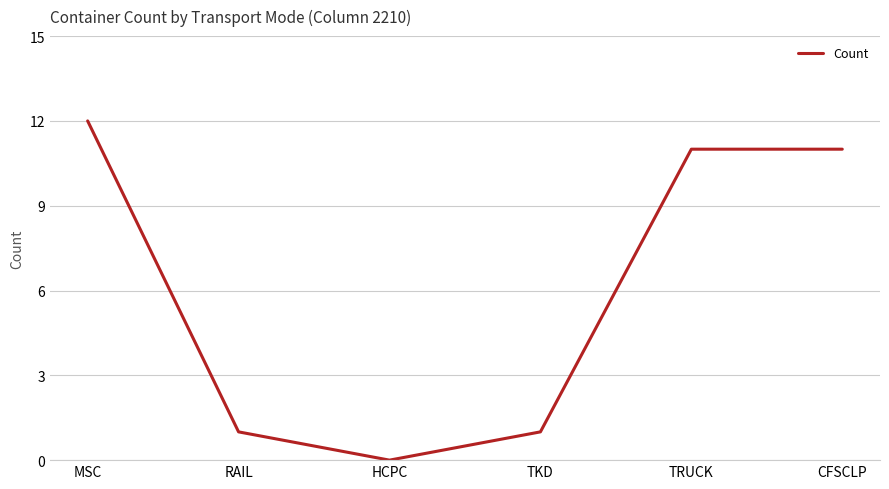

What value does the data have at TRUCK?

11